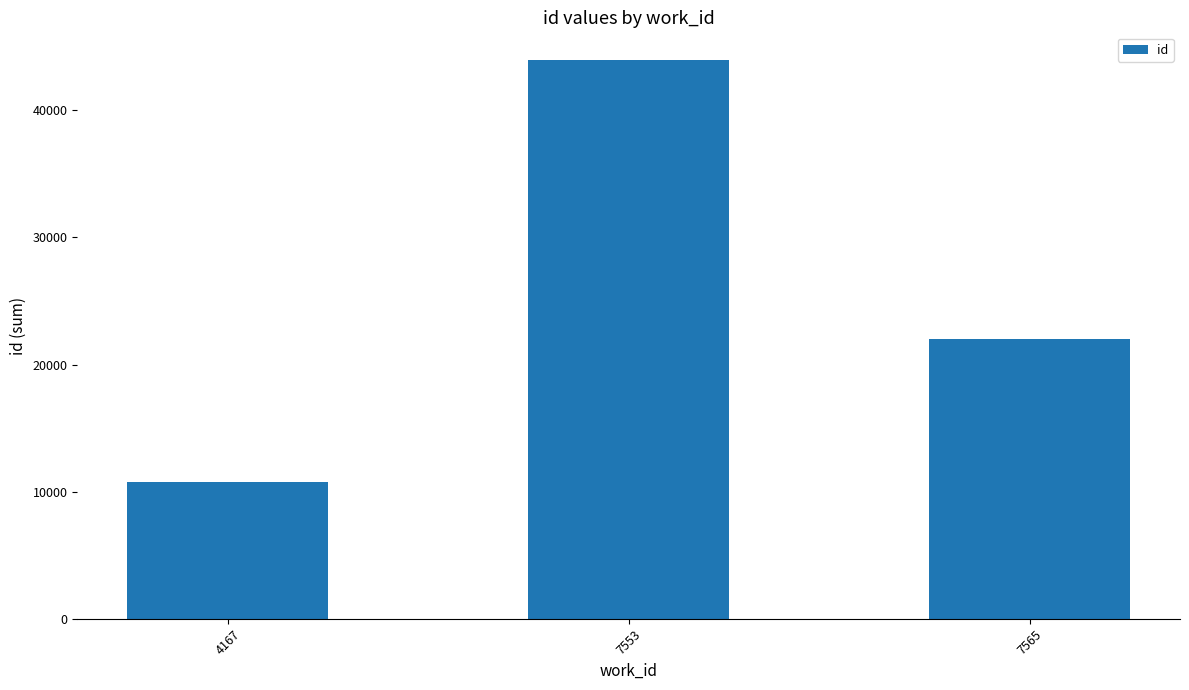

What is the maximum value shown in the chart?

43936